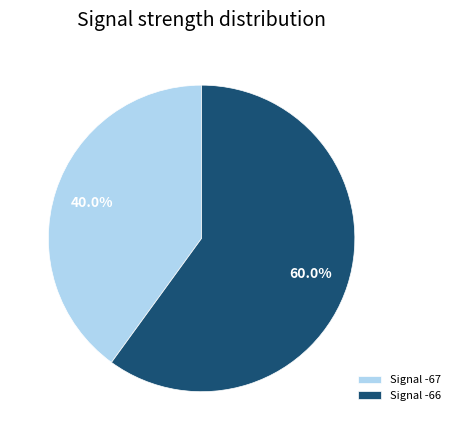

Rank the categories by value from highest to lowest.

Signal -66, Signal -67